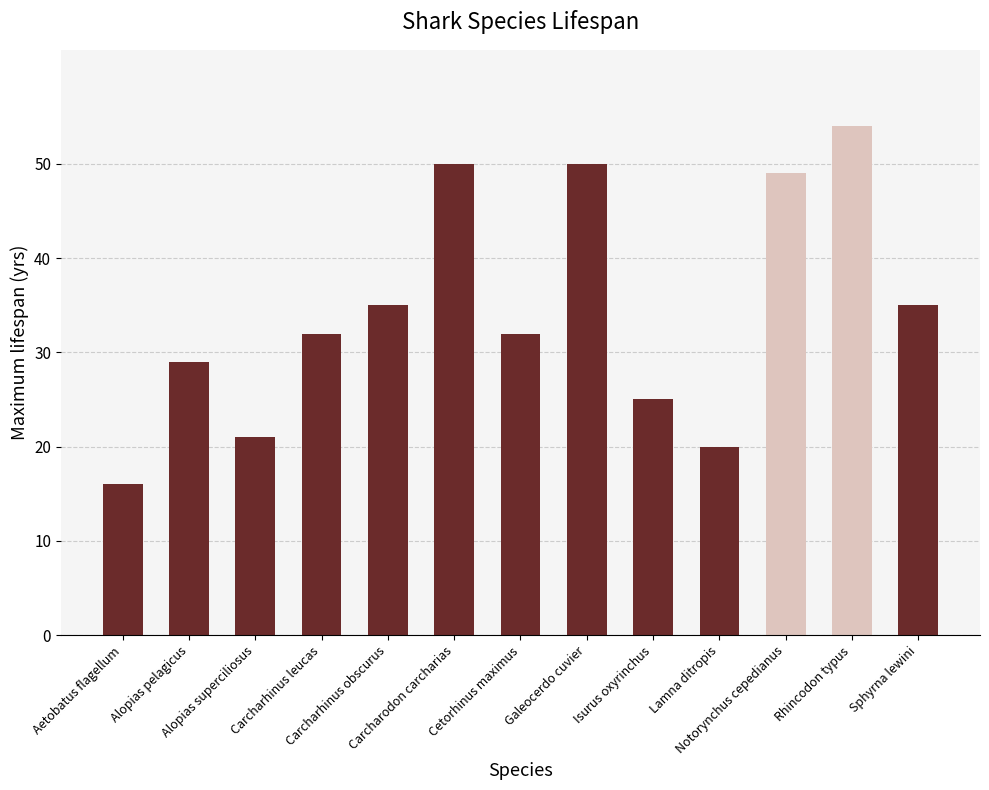

What is the sum of all values?

448